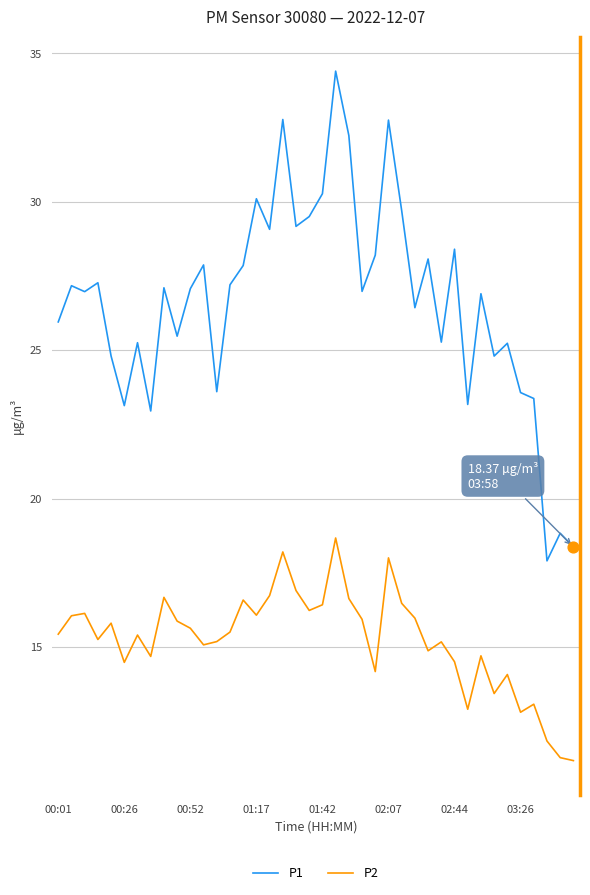

Which series has the largest range (max minus min)?

P1